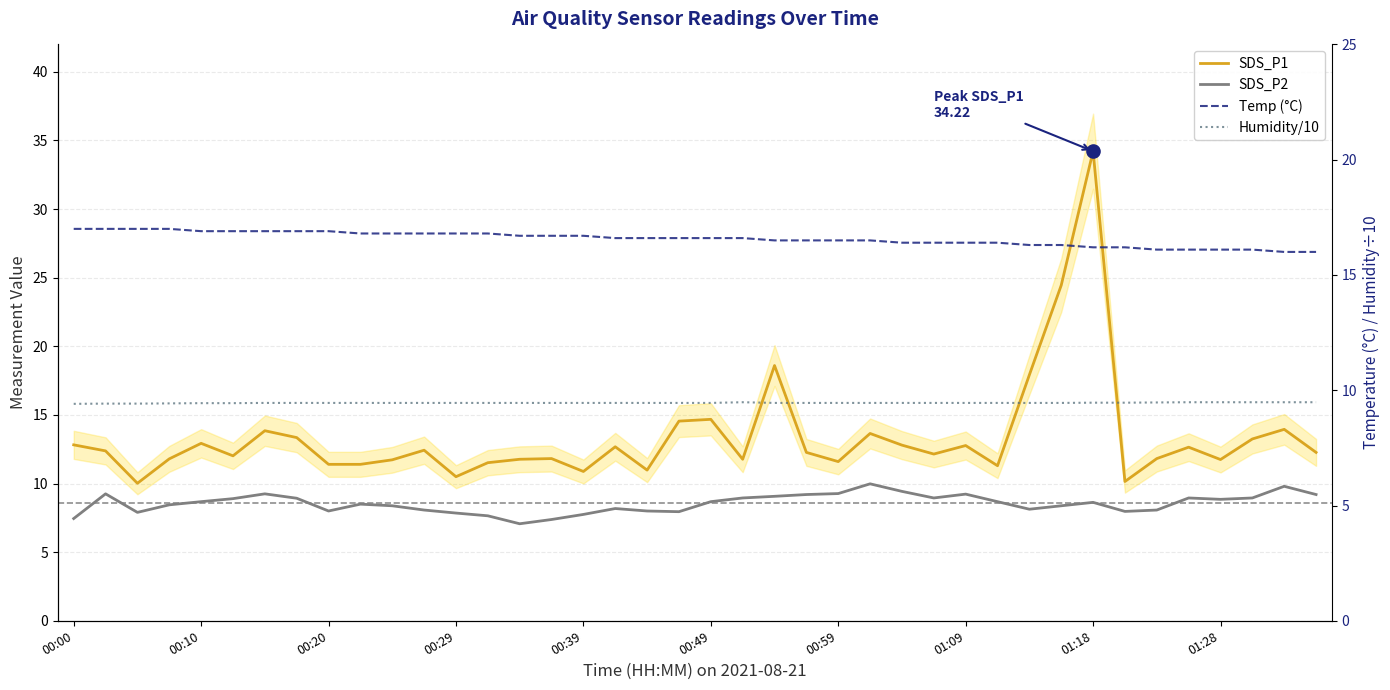

What is the total value across all series at 38?

49.2